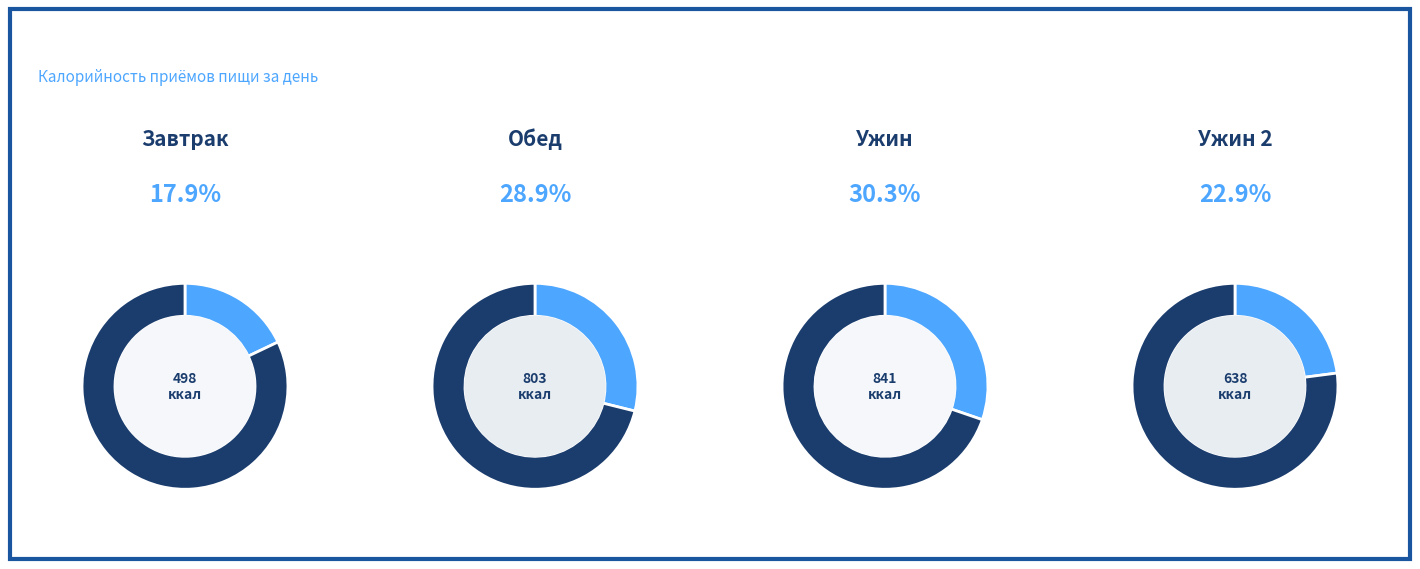

Does Ужин 2 represent more than half of the total?

No